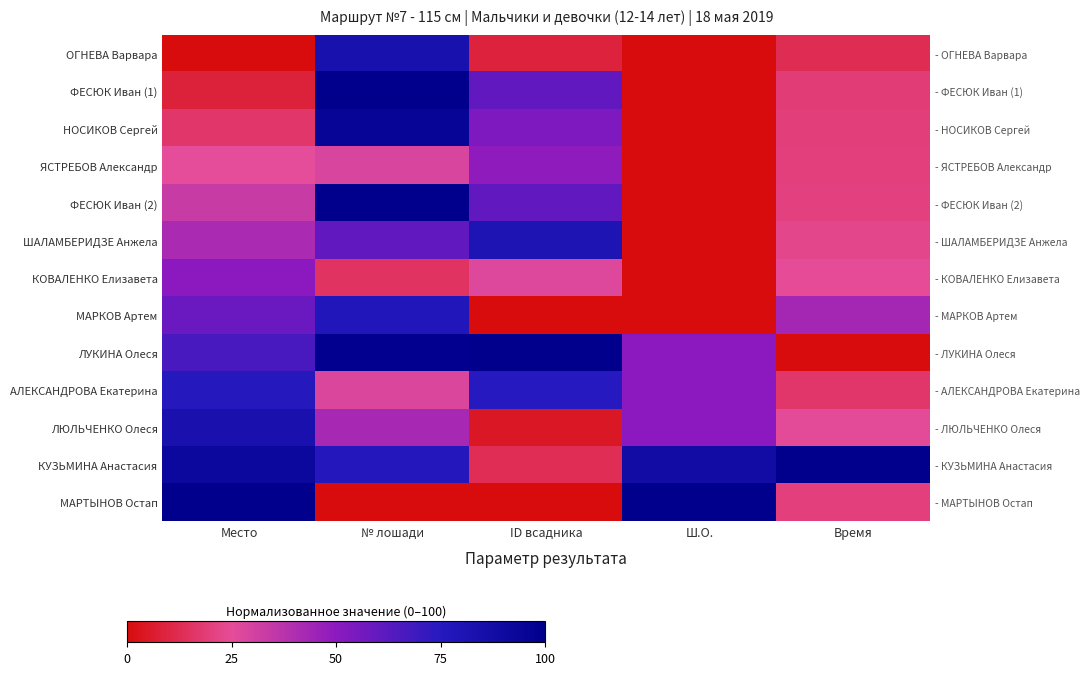

At which category does the chart reach its minimum across all series?

Место